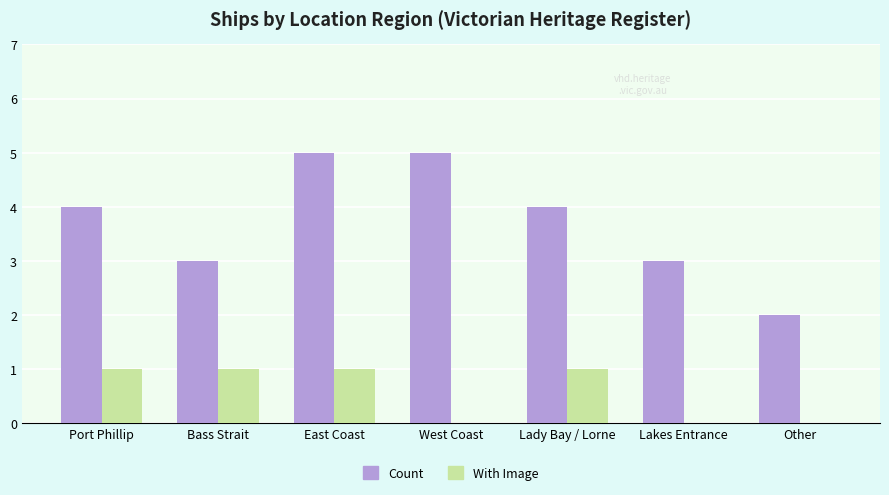

The value of Count at Bass Strait is 3. True or false?

True